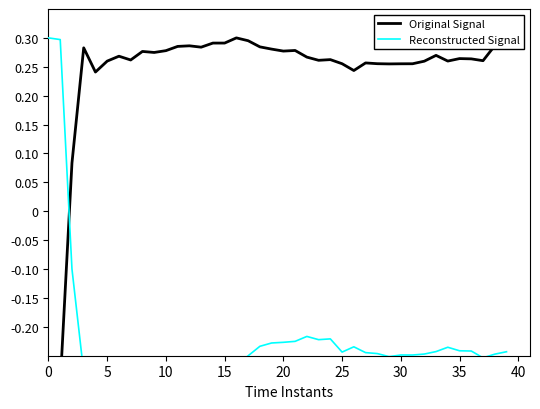

What is the sum of all Reconstructed Signal values?

-9.0